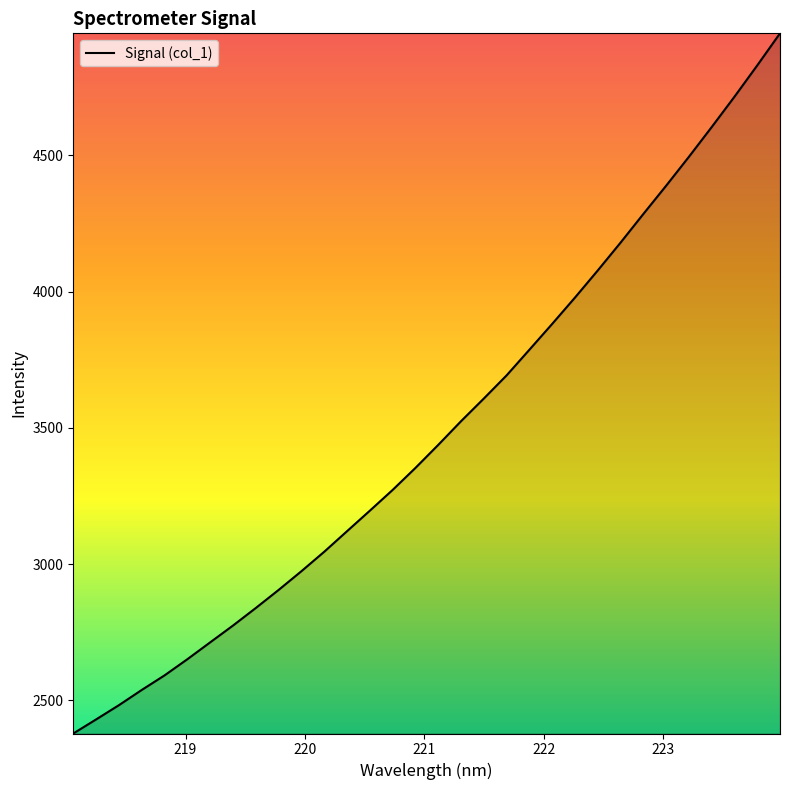

What is the difference between the maximum and minimum values?

2570.4